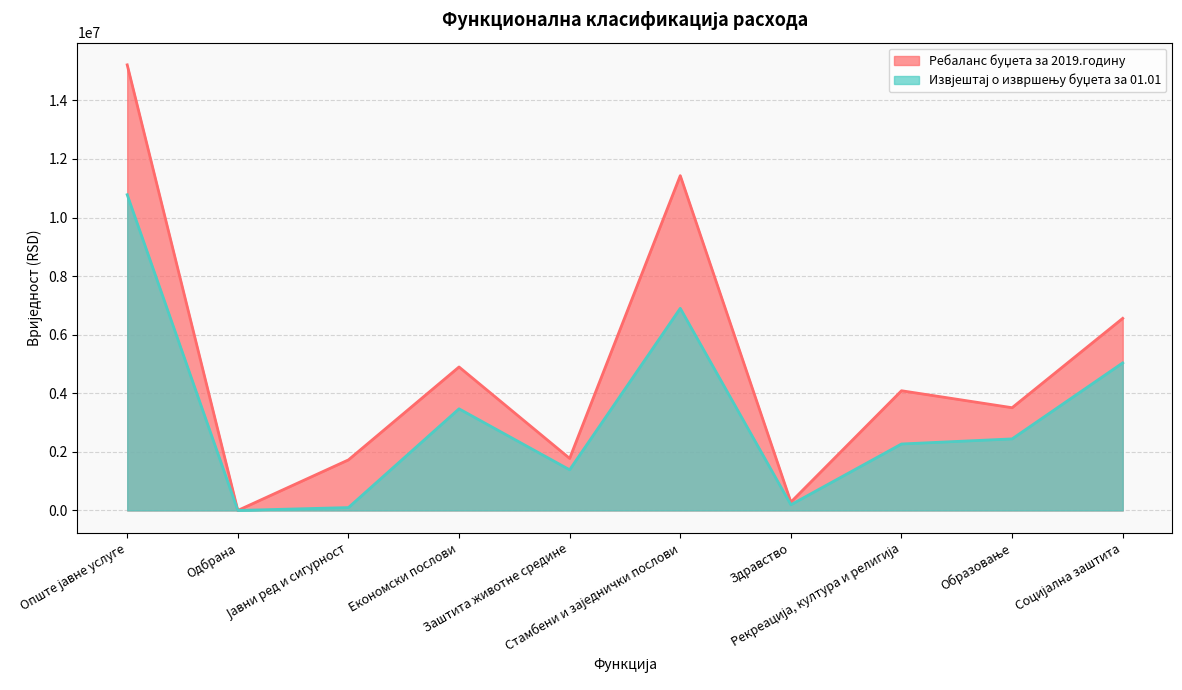

Reading left to right, extract all data points from this chart.

Ребаланс буџета за 2019.годину: 15212469.0	0.0	1726000.0	4898115.0	1776646.0	11430586.0	285000.0	4086834.0	3507412.0	6558100.0
Извјештај о извршењу буџета за 01.01: 10778868.2	0.0	98038.8	3469399.9	1387754.6	6900205.5	194111.6	2268872.8	2442612.6	5037423.7